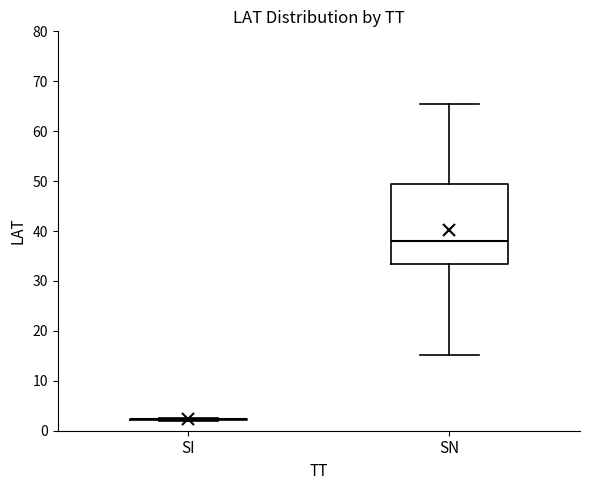

Comparing the boxes themselves (not the whiskers), which one is the tallest?

SN